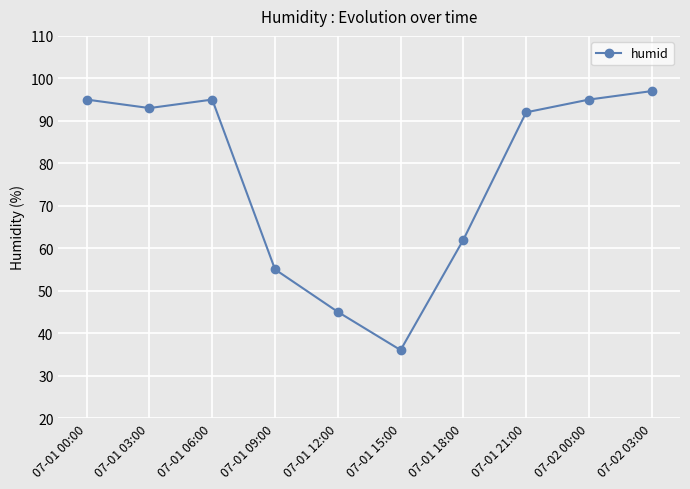

Which label corresponds to the largest value in the chart?

07-02 03:00